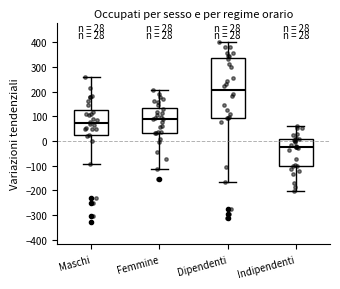

Which box has the highest median line?

Dipendenti